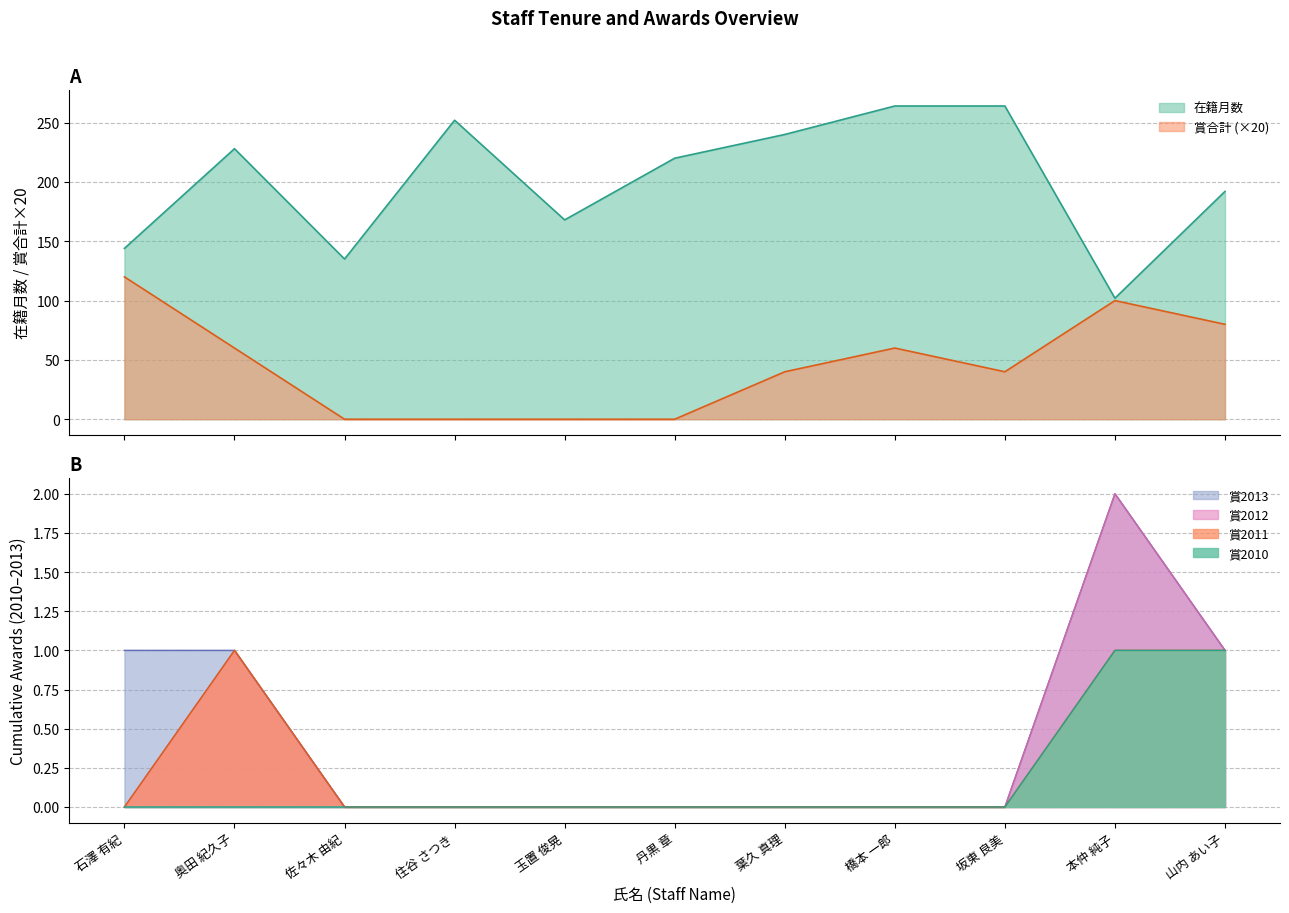

At how many categories does at least one series exceed 262?

2